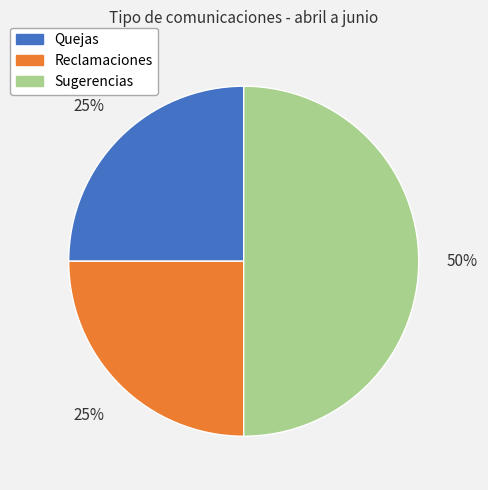

Combined, do Sugerencias and Reclamaciones account for over 50%?

Yes